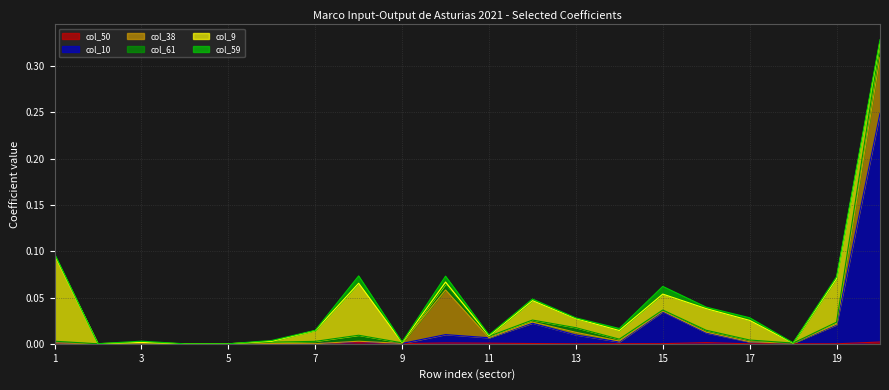

Does the chart display data point markers on the line(s)?

No